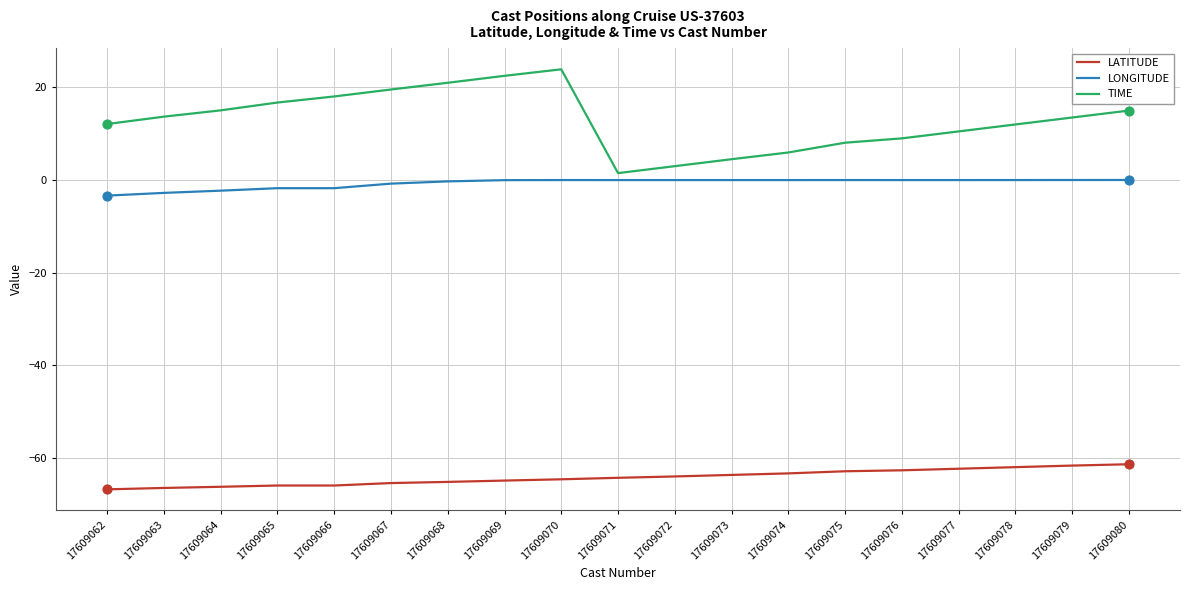

What is the difference between the highest and lowest values at 17609072?

67.0